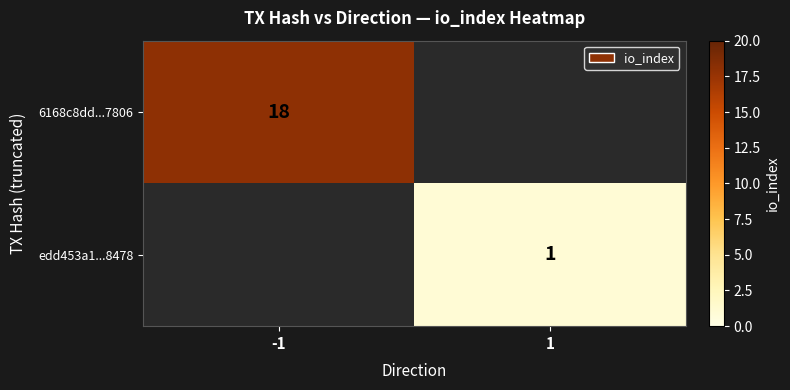

Is the value of 6168c8dd...7806 at -1 greater than the value of edd453a1...8478 at 1?

Yes